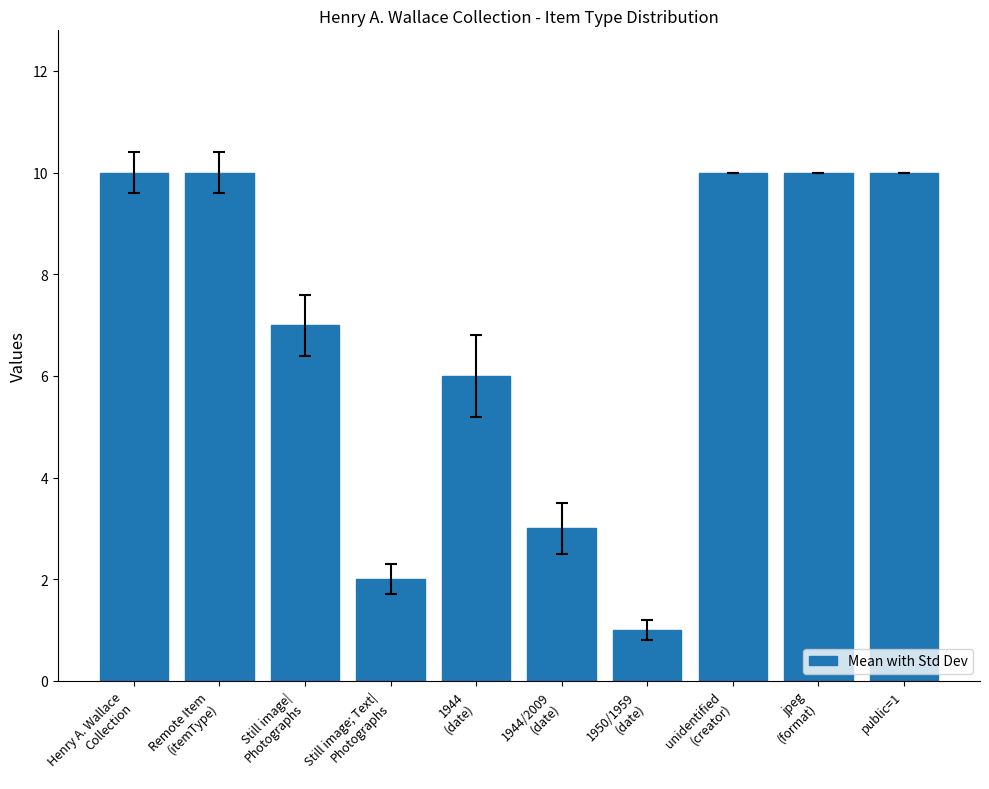

Does the chart contain stacked bars?

No